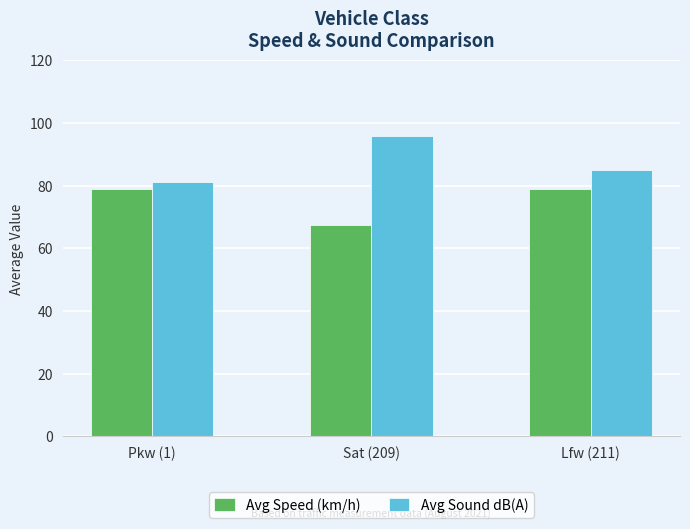

Where is Avg Sound dB(A) nearest to the value 88?

Lfw (211)